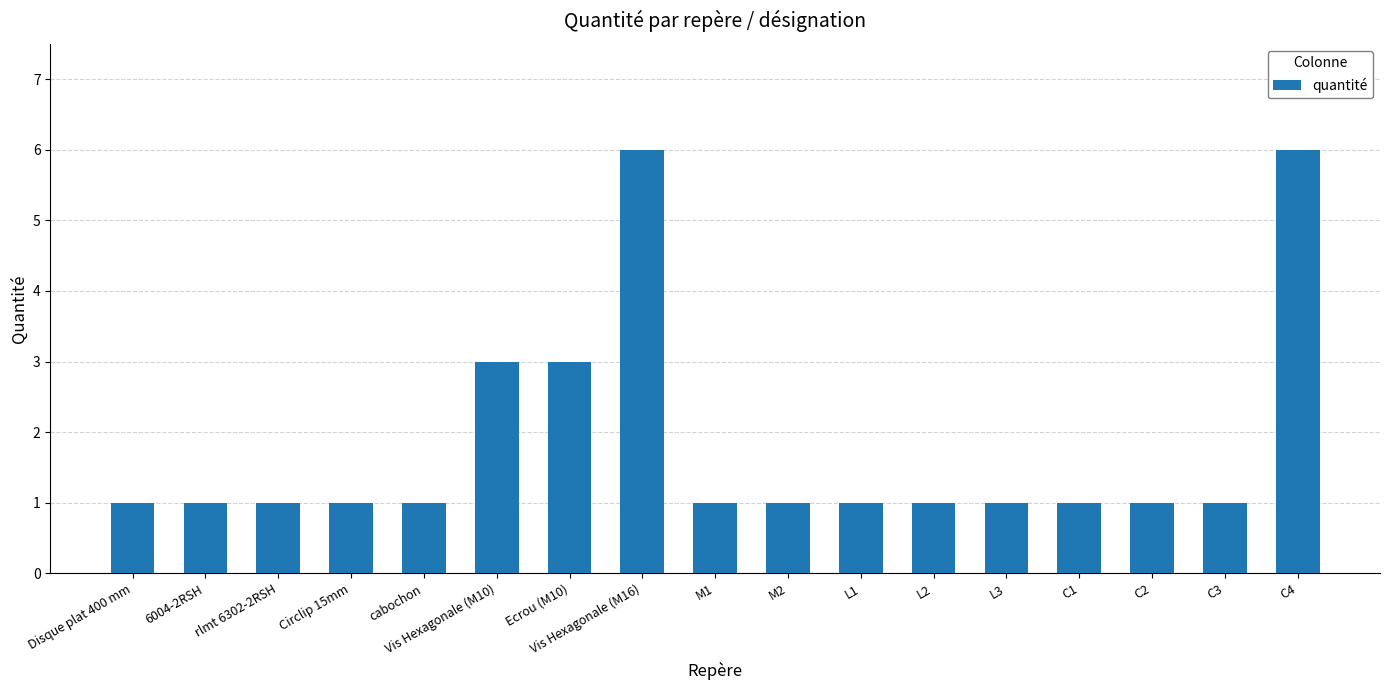

What is the maximum value shown in the chart?

6